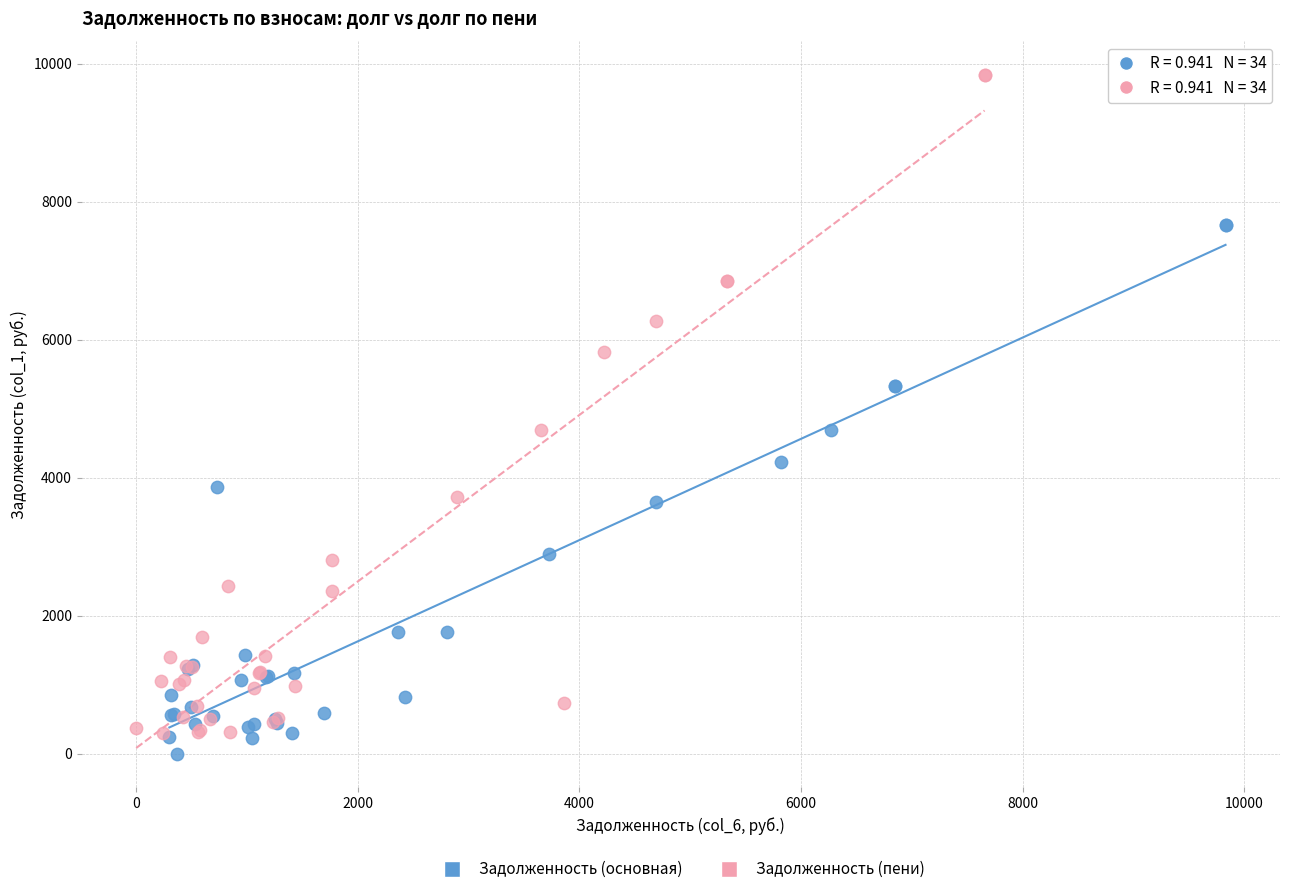

Which series has the widest spread of Y values?

Задолженность (пени)